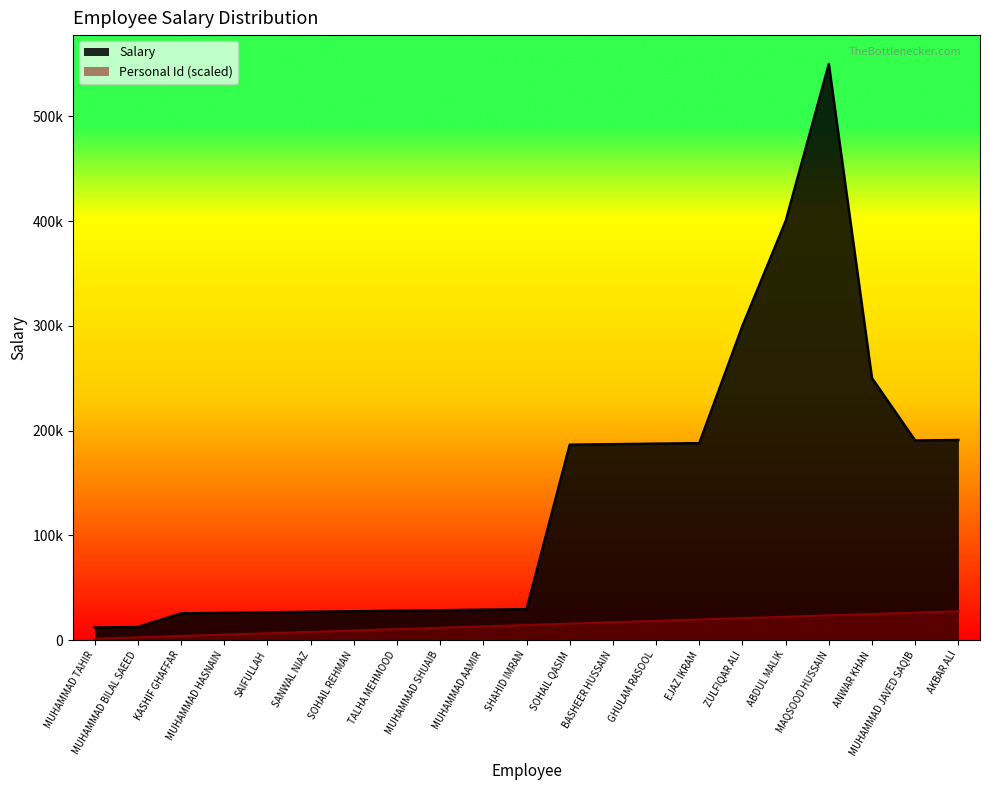

True or false: Salary and Personal Id cross at least once.

False